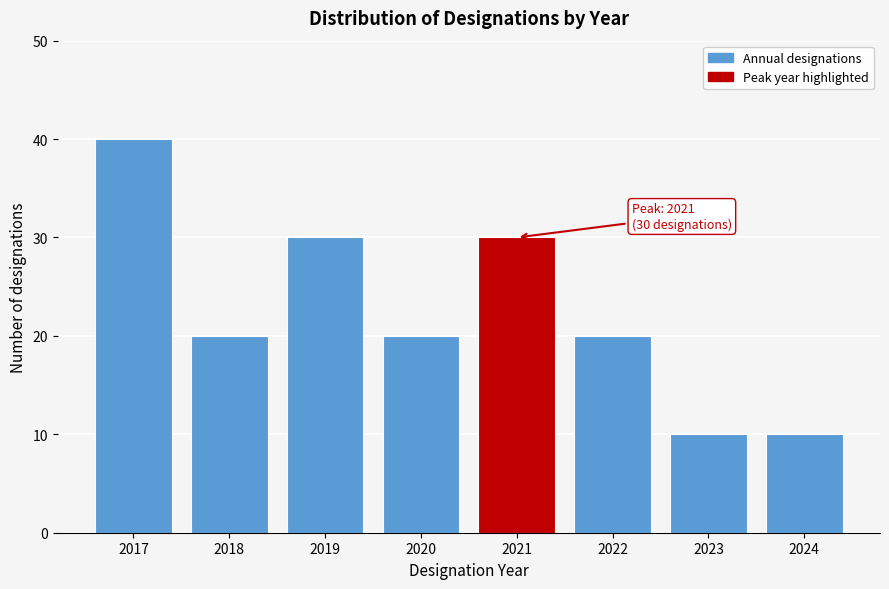

Reading right to left, what are all the values shown in this chart?

10	10	20	30	20	30	20	40